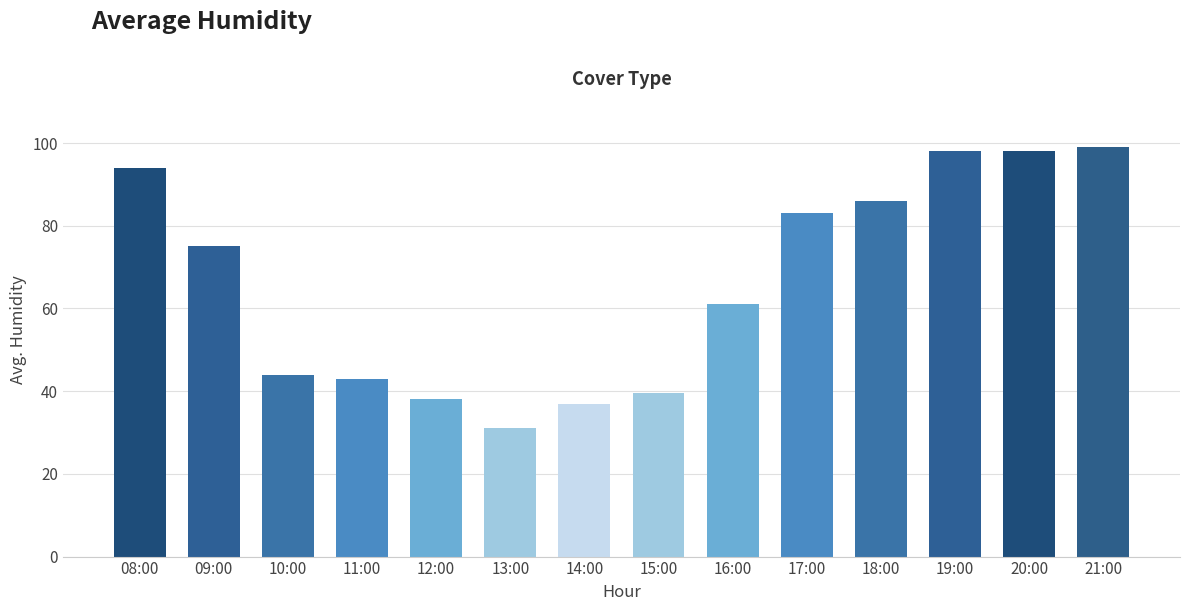

Between 11:00 and 18:00, which is larger?

18:00